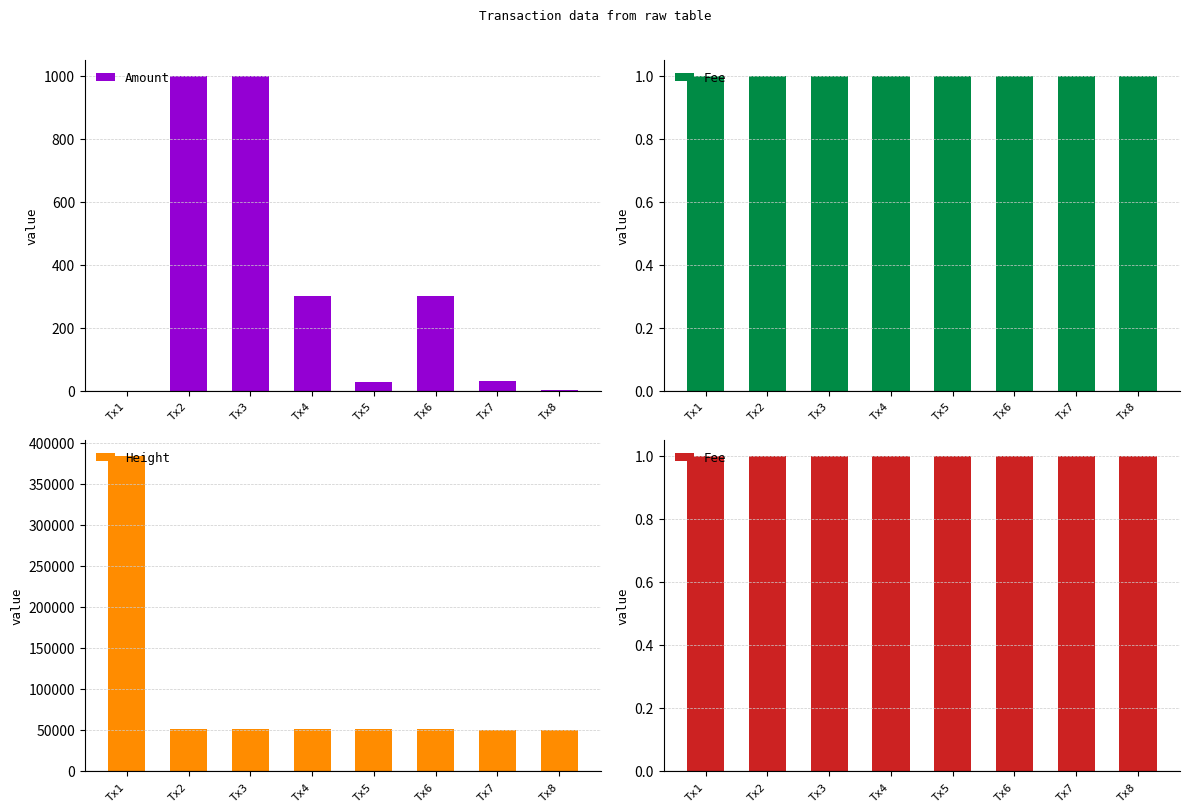

What is the maximum value for Amount?

1000